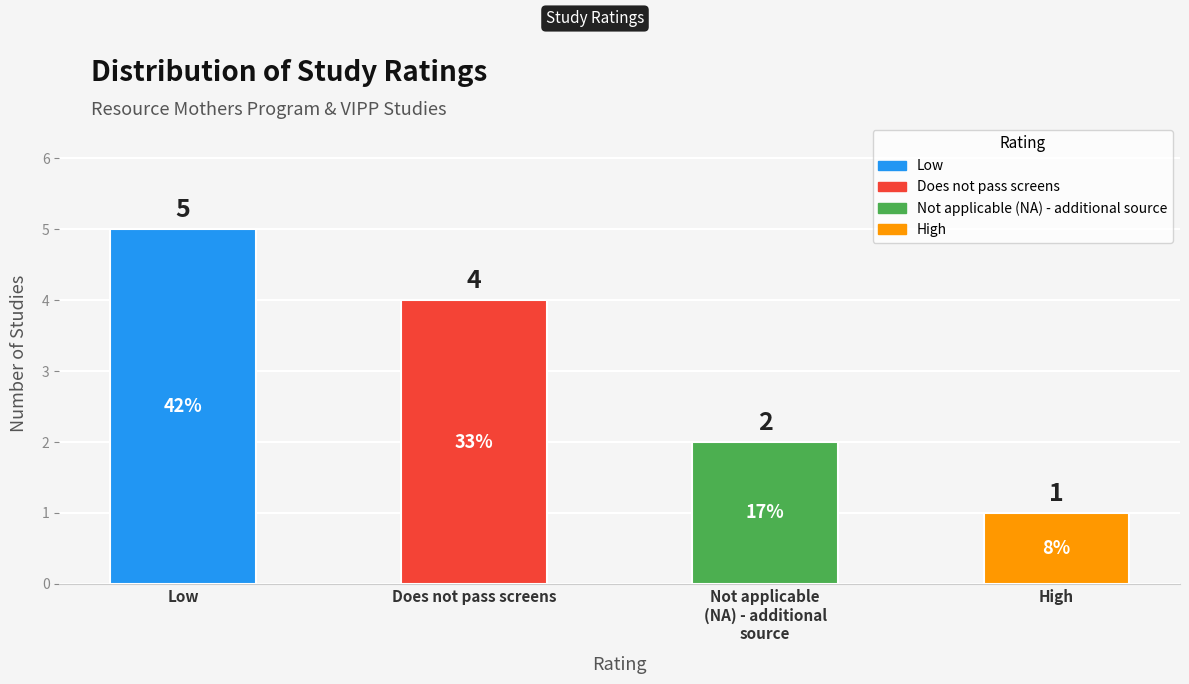

How many distinct data groups are displayed?

1